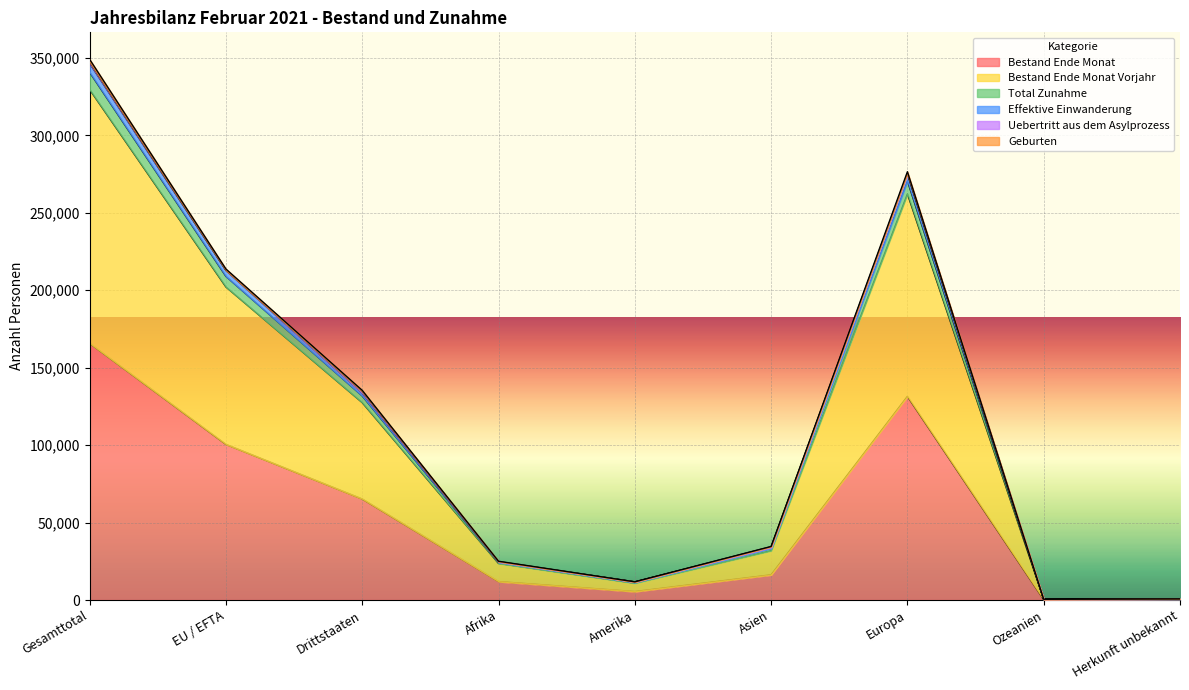

What is the maximum value for Bestand Ende Monat?

165717